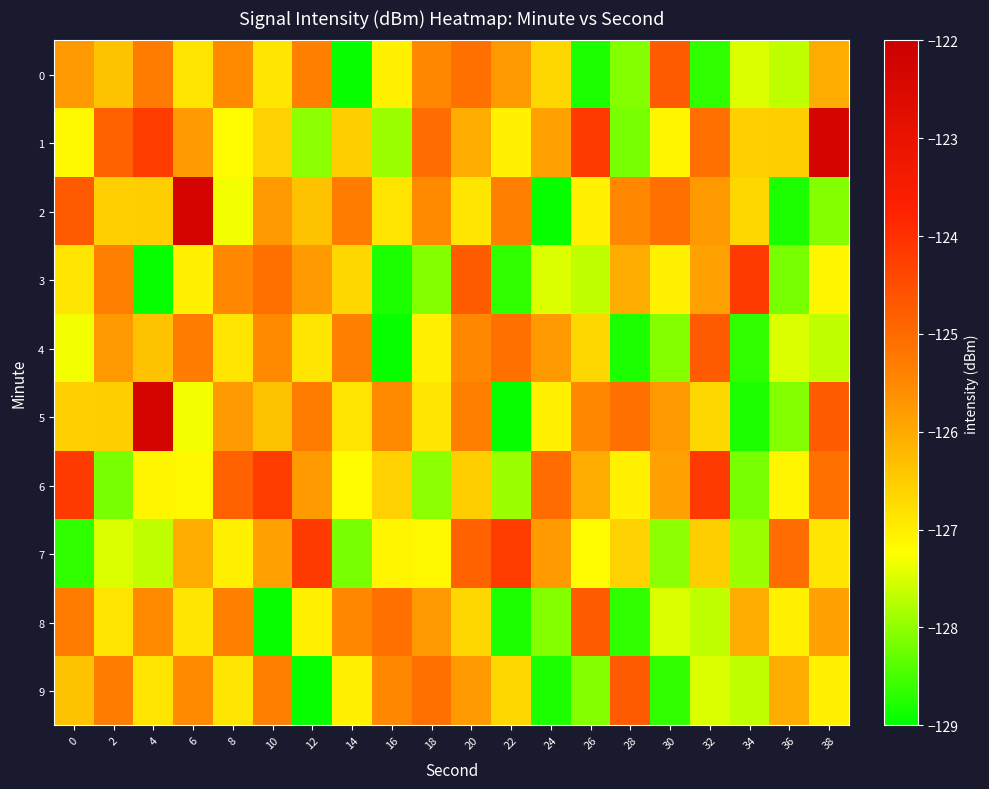

Count the number of categories in the chart.

20